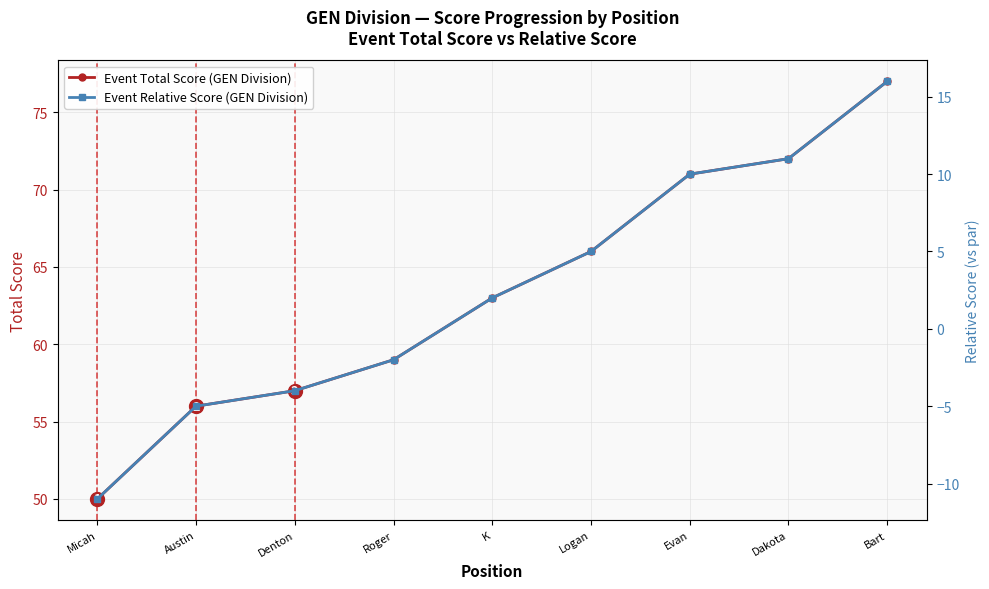

What is the minimum value shown in the chart?

-11